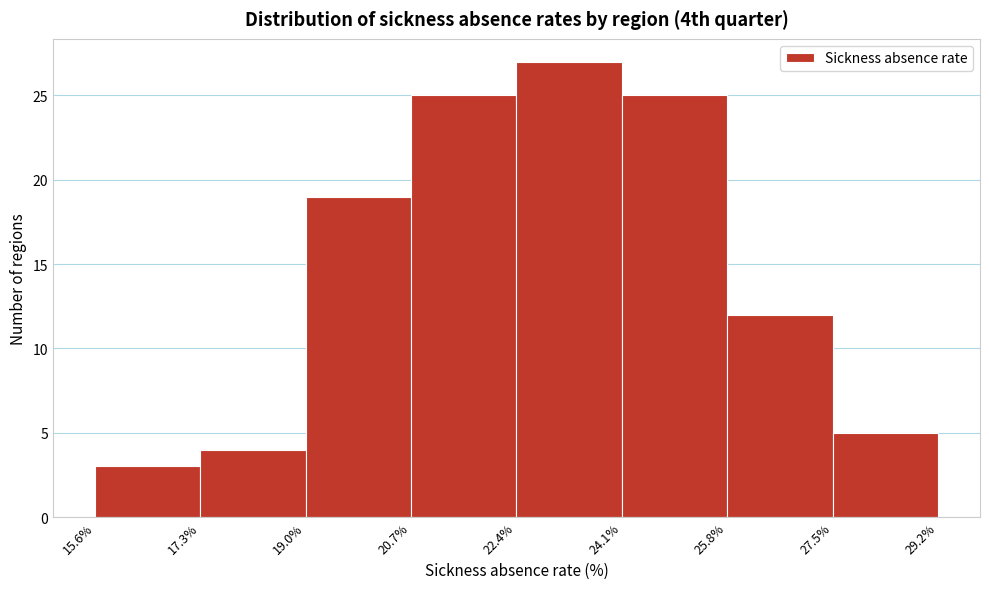

Reading left to right, transcribe this chart: for each bar, give the range it covers on the x-axis and its height. The values are not printed on the chart, so give them approximately, as read against the axis.

15.6% to 17.3%: 3
17.3% to 19.0%: 4
19.0% to 20.7%: 19
20.7% to 22.4%: 25
22.4% to 24.1%: 27
24.1% to 25.8%: 25
25.8% to 27.5%: 12
27.5% to 29.2%: 5